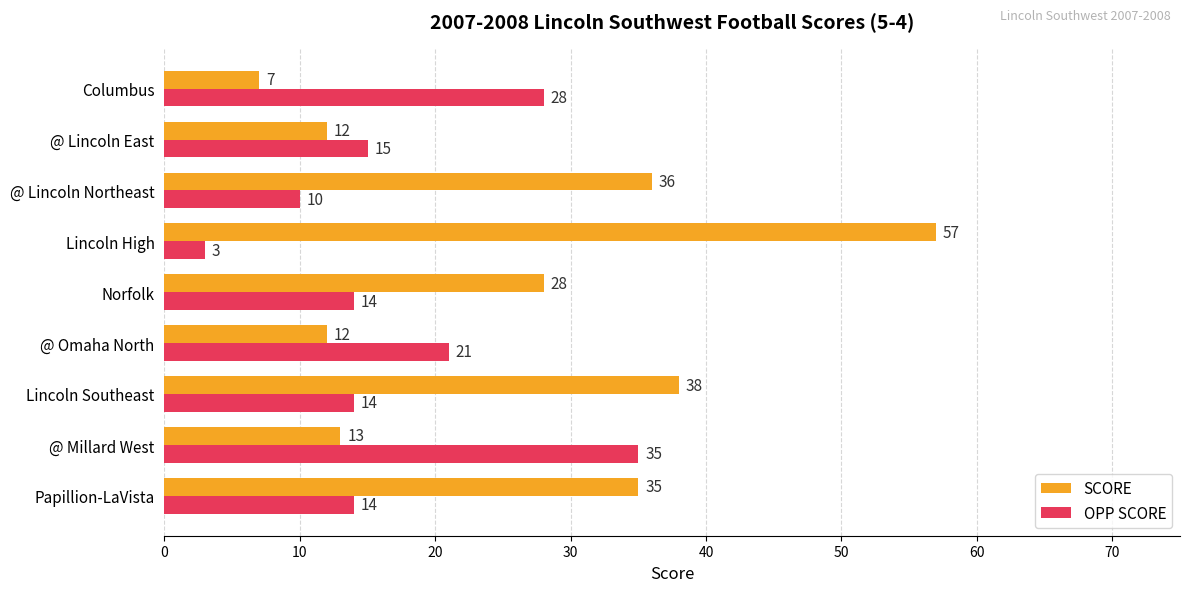

What is the sum of all OPP SCORE values?

154